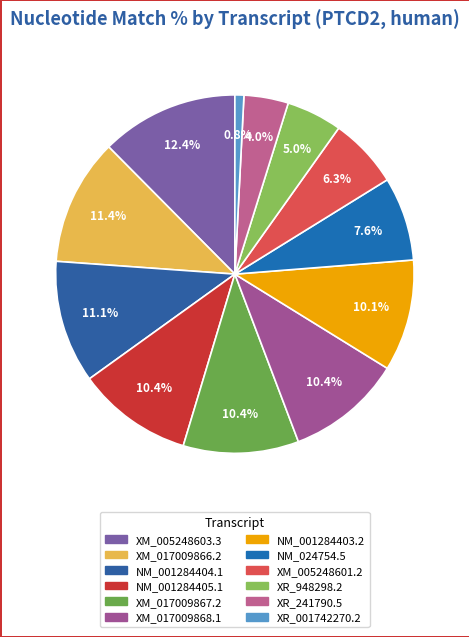

Count the number of slices in the pie.

12